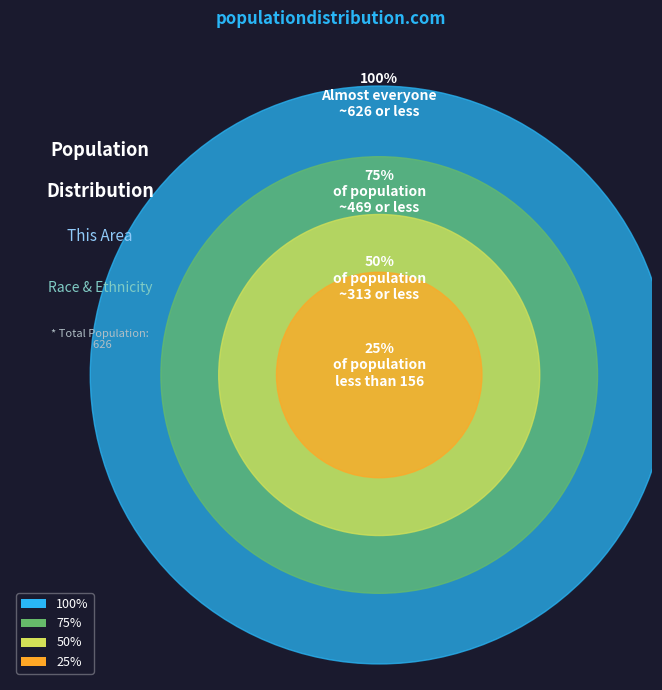

Which category accounts for the majority?

White alone